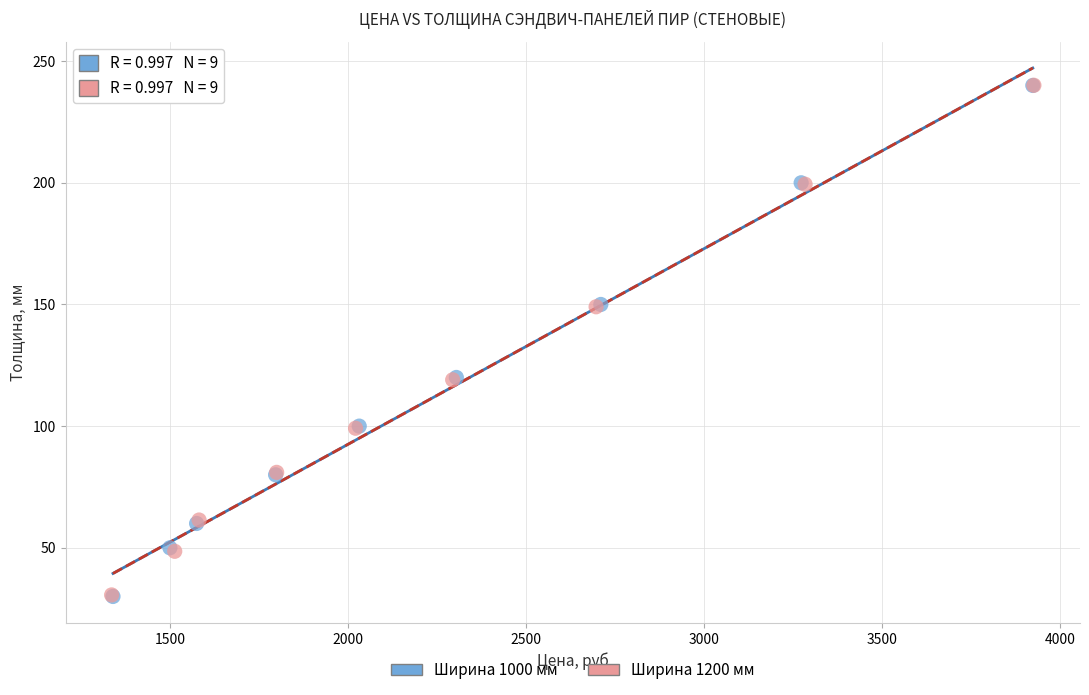

Which series has the largest Y range (max minus min)?

Ширина 1000 мм